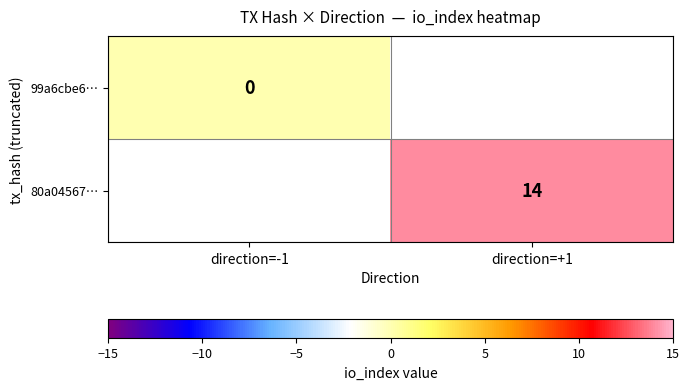

Is it true that 80a04567… equals 14 at direction=+1?

True